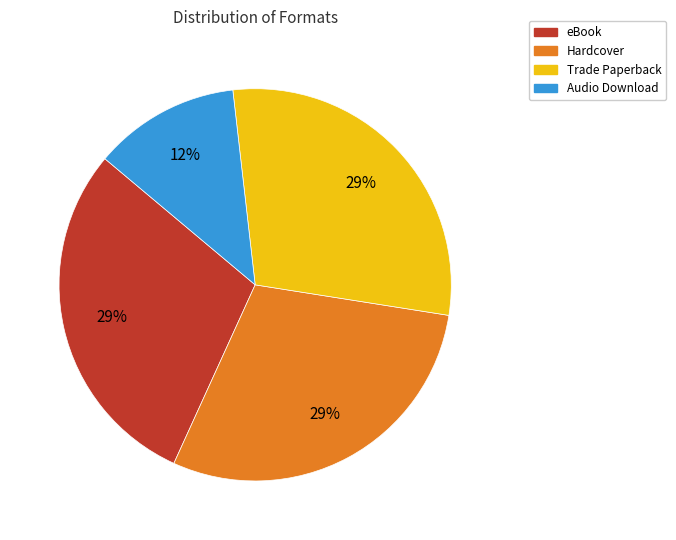

Approximately how many times larger is the value at eBook compared to Hardcover?

1.0